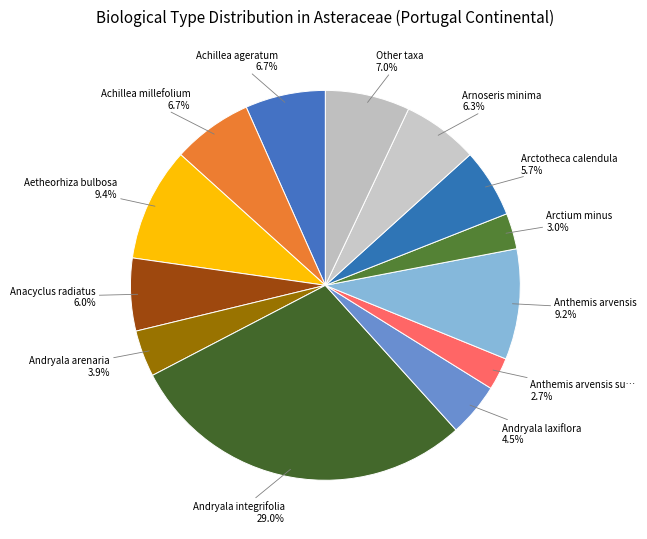

What is the largest slice in the pie chart?

Andryala integrifolia